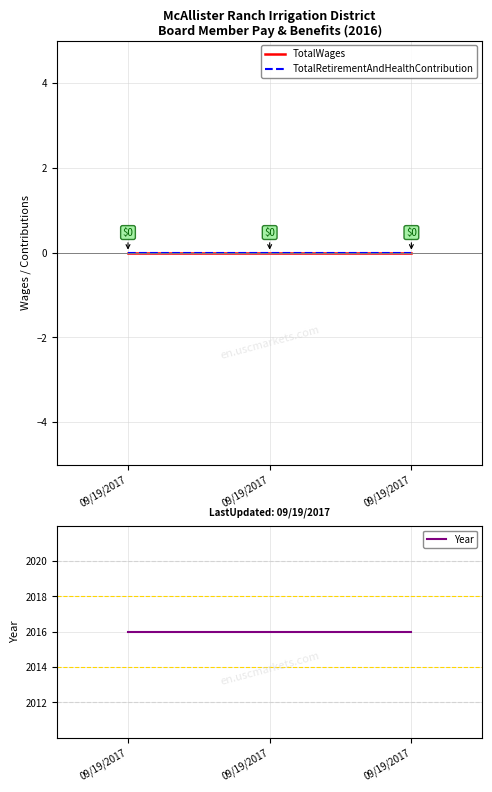

What is the value of the Year point at the 1st from the left?

2016